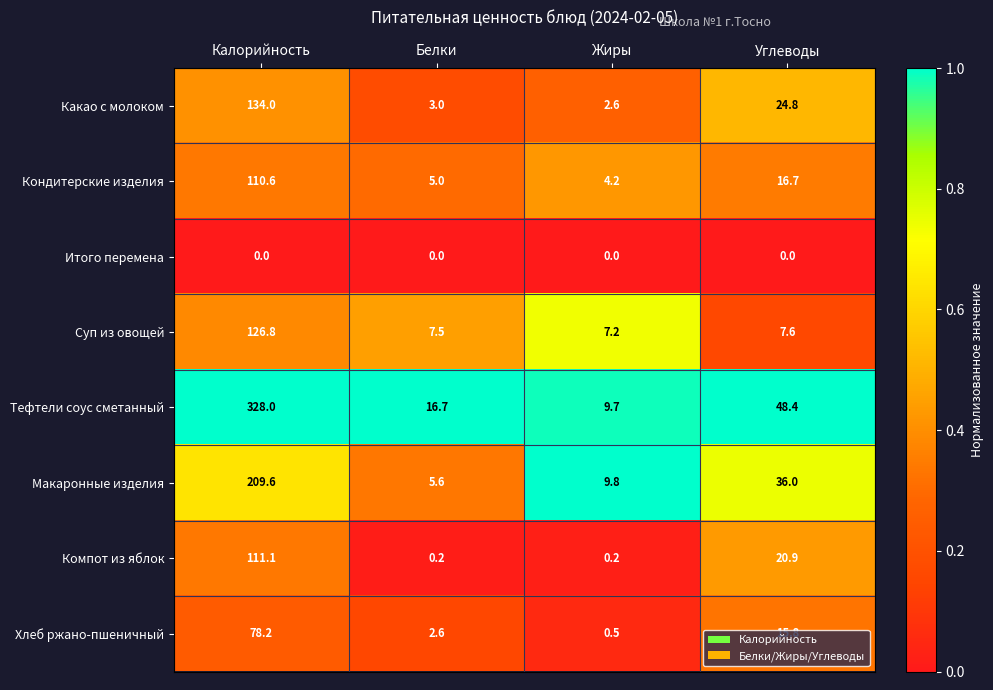

Which series changed the most between Белки and Жиры?

Тефтели соус сметанный